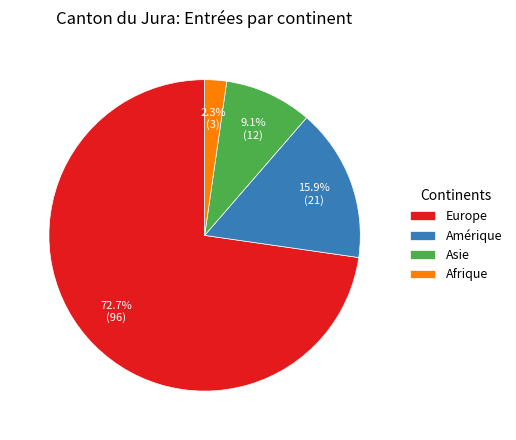

Which slice is the smallest?

Afrique